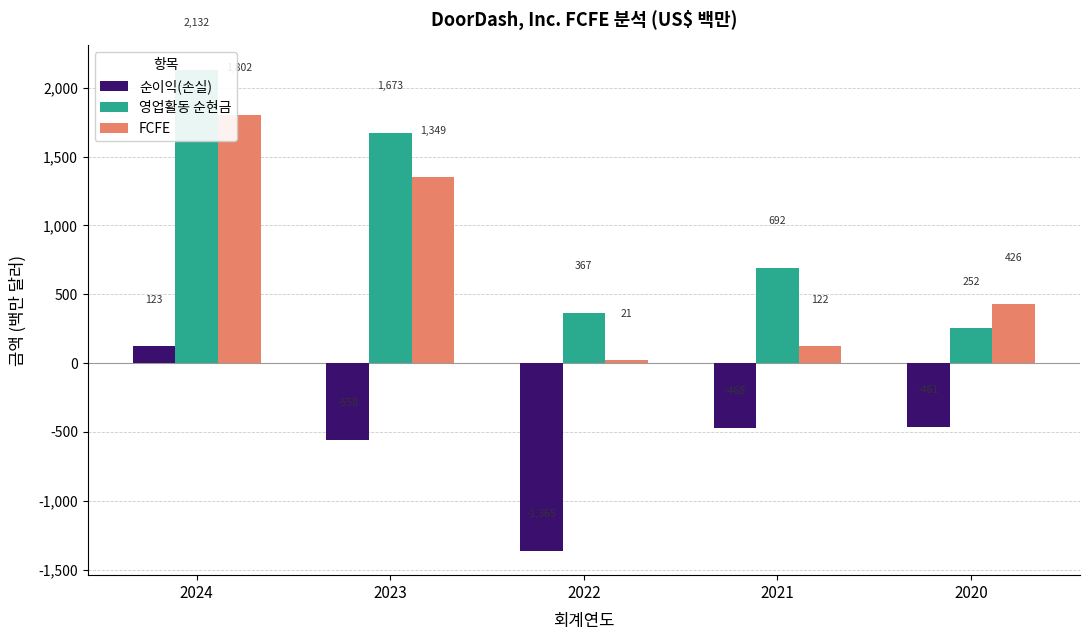

True or false: FCFE has a value of 96 at 2020.

False